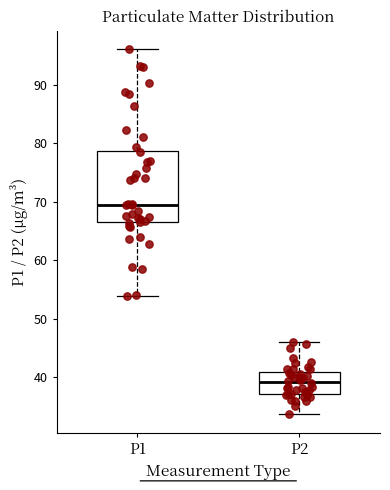

Reading left to right, read every box against the y-axis: the position of its median line, the range the box covers, and the ends of its whiskers. The values are not printed on the chart, so give them approximately, as read against the axis.

P1: median 69, box 67 to 79, whiskers 54 to 96
P2: median 39, box 37 to 41, whiskers 34 to 46